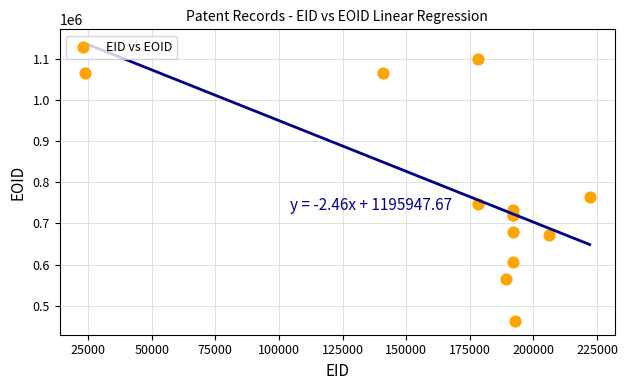

What Y value in the scatter plot is closest to 781672?

763249